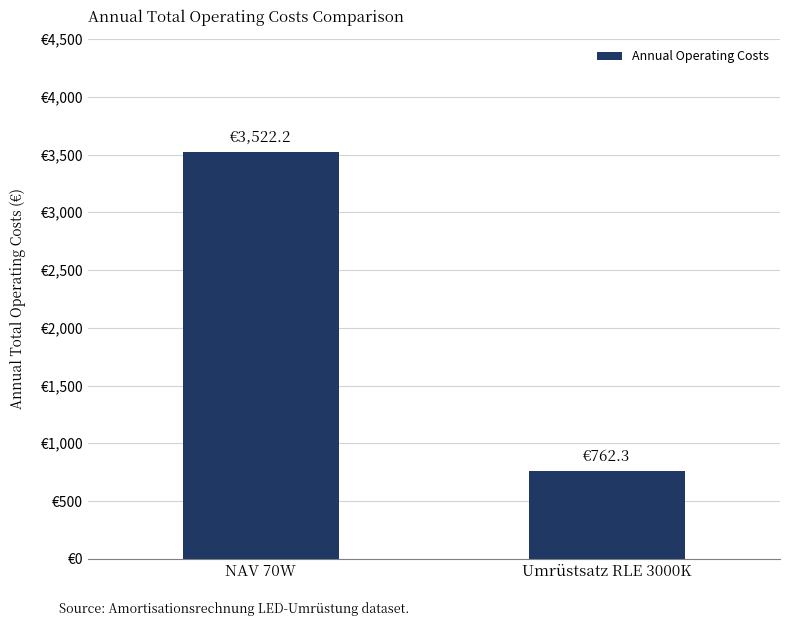

Are the bars horizontal?

No